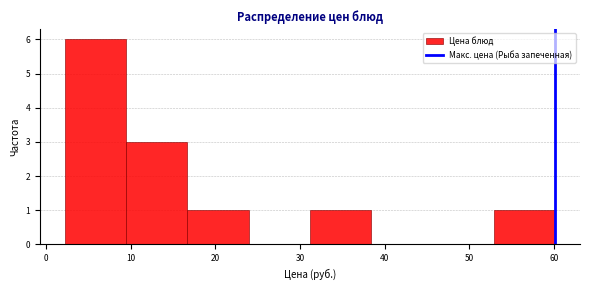

Over which range of the x-axis is the bar tallest?

2 to 9